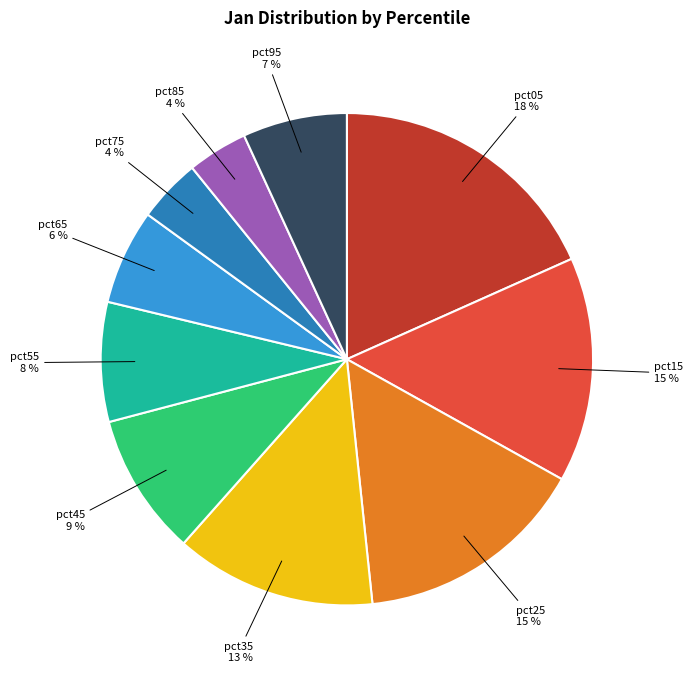

Does any single category account for the majority?

No